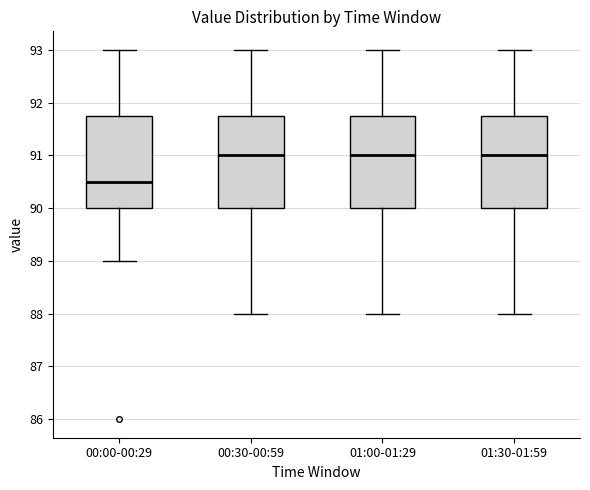

Reading left to right, transcribe this box plot: for each box, give where its median line is, the range the box spans, and where its two whiskers end, as read against the y-axis. The values are not printed on the chart, so give them approximately, as read against the axis.

00:00-00:29: median 90.5, box 90.0 to 91.8, whiskers 89.0 to 93.0
00:30-00:59: median 91.0, box 90.0 to 91.8, whiskers 88.0 to 93.0
01:00-01:29: median 91.0, box 90.0 to 91.8, whiskers 88.0 to 93.0
01:30-01:59: median 91.0, box 90.0 to 91.8, whiskers 88.0 to 93.0